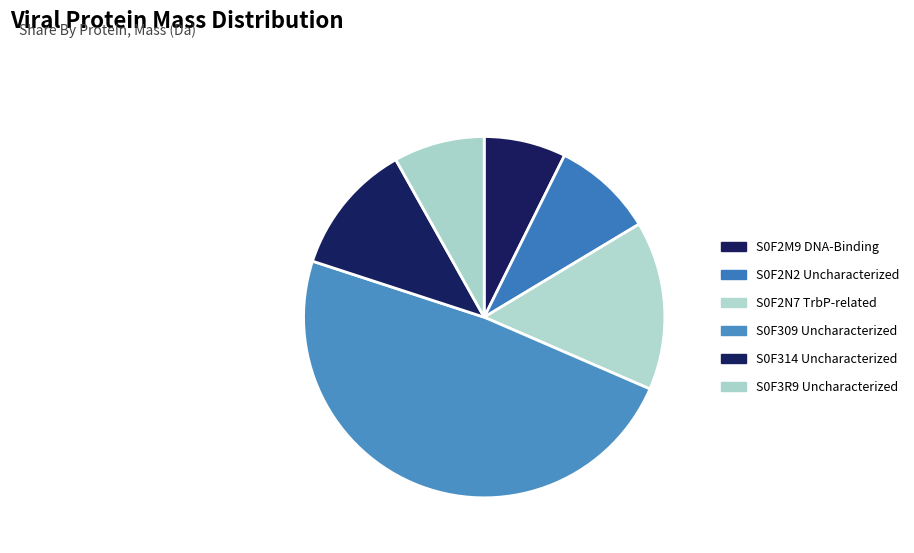

What portion of the pie excludes S0F314 Uncharacterized?

88.2%